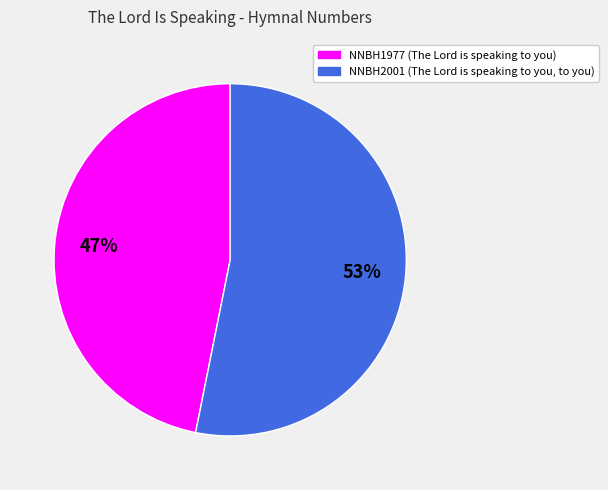

To the nearest percent, what is the difference between the largest and smallest slice percentages?

6%